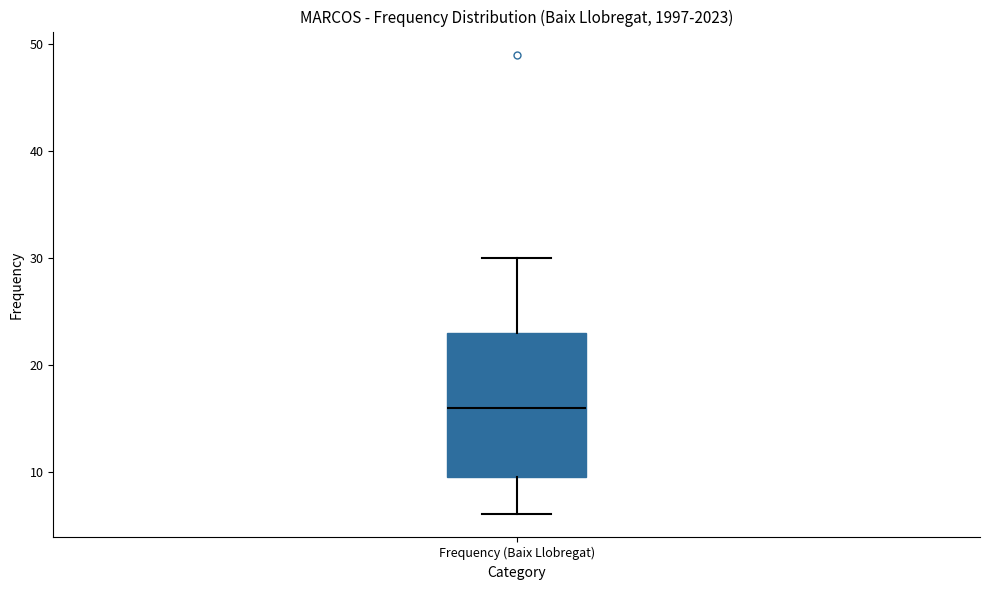

Transcribe this box plot: give where the median line is, the range the box spans, and where the two whiskers end, as read against the y-axis. The values are not printed on the chart, so give them approximately, as read against the axis.

median 16, box 10 to 23, whiskers 6 to 30